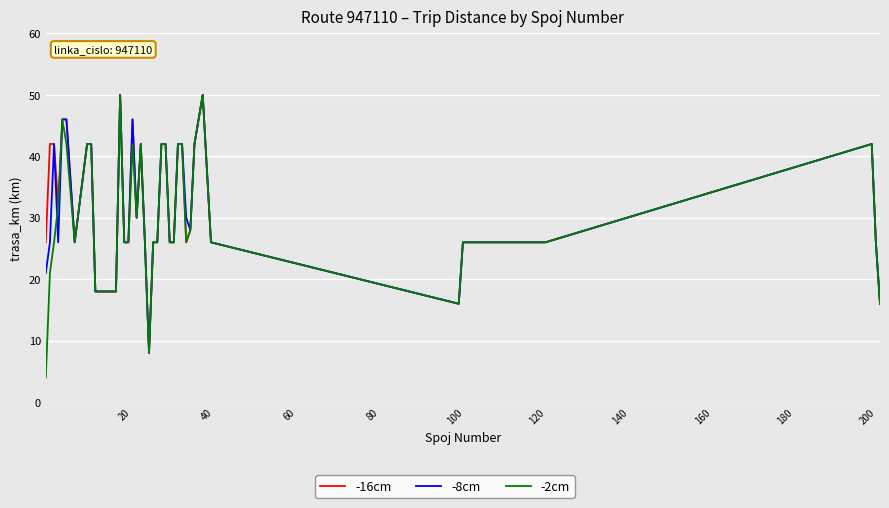

What is the smallest value displayed?

4